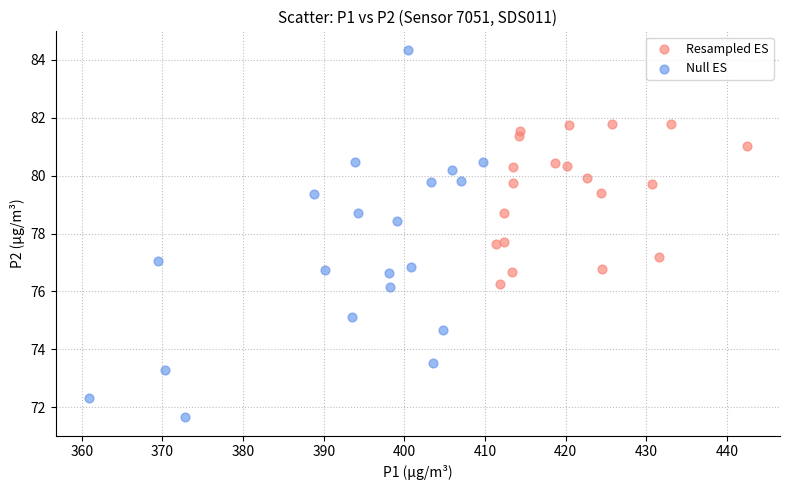

Which series contains the lowest Y value?

Null ES